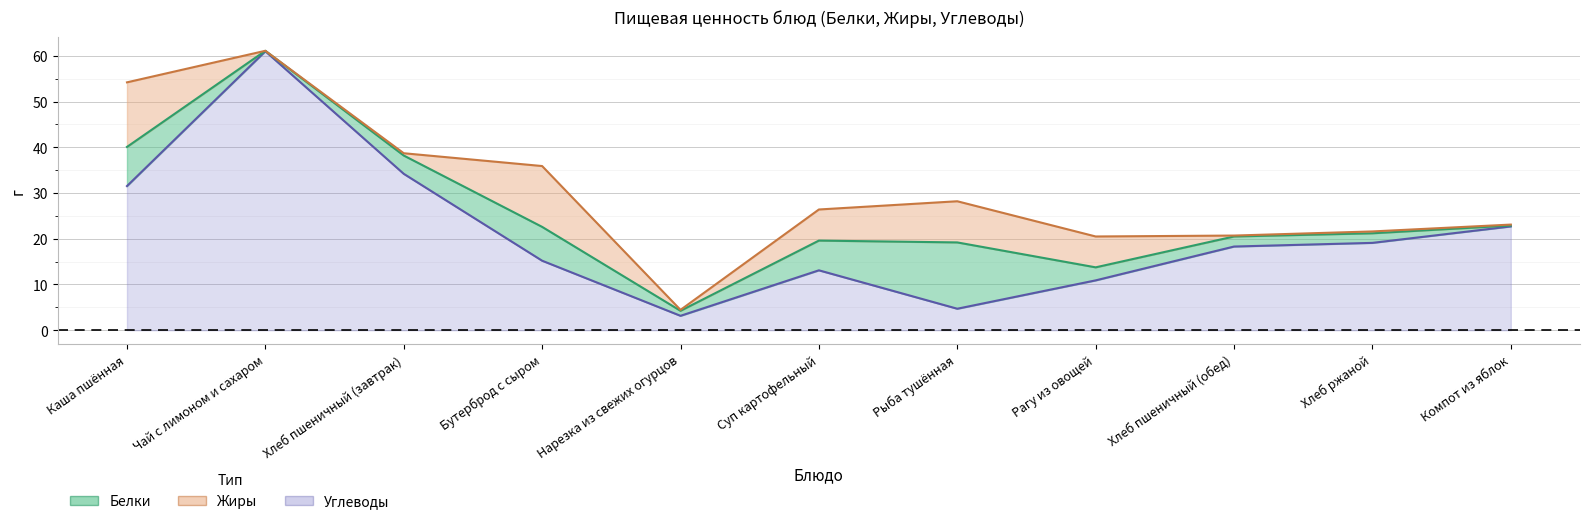

List the series in order of their peak value, lowest first.

Жиры, Белки, Углеводы